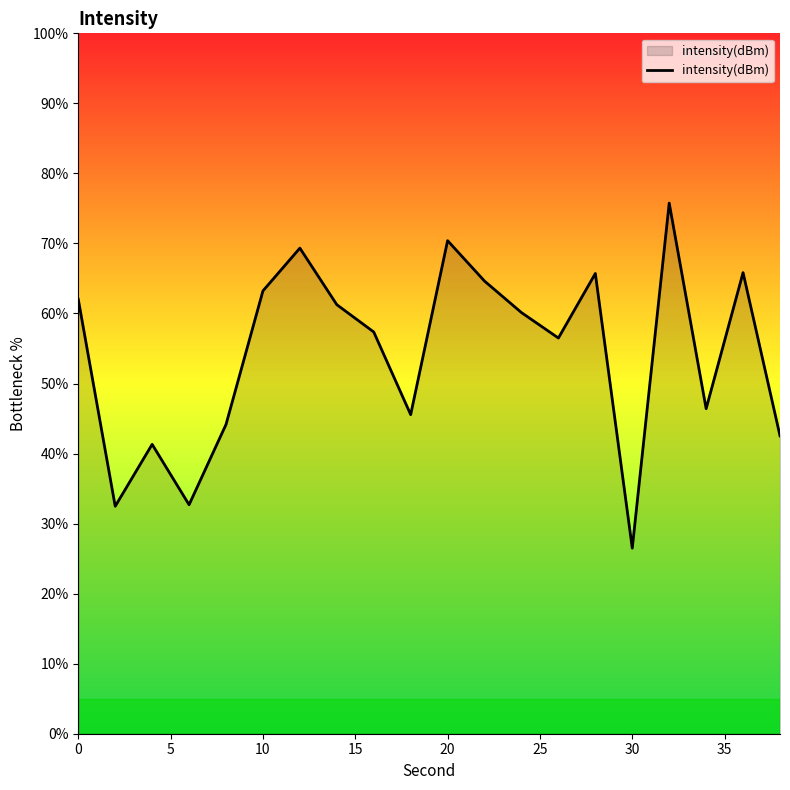

What is the difference between the maximum and minimum values?

49.3